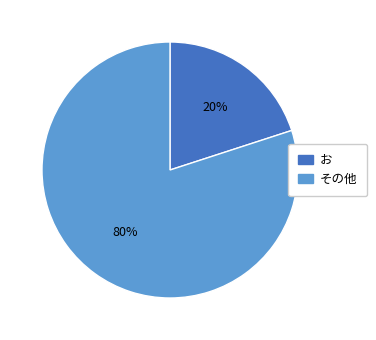

To the nearest percent, what is the average slice percentage?

50%